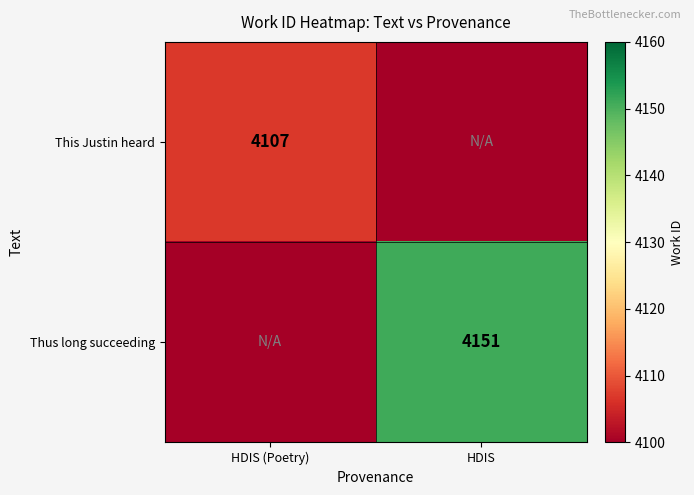

Is it true that This Justin heard equals 4107 at HDIS (Poetry)?

True